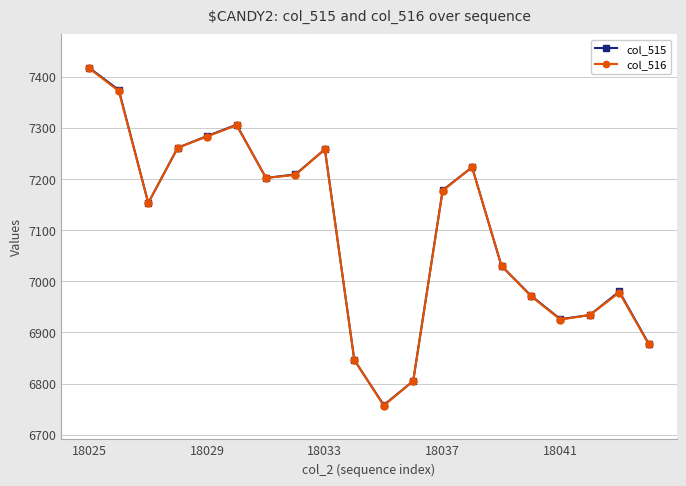

What is the difference between the maximum and minimum values in the col_516 series?

659